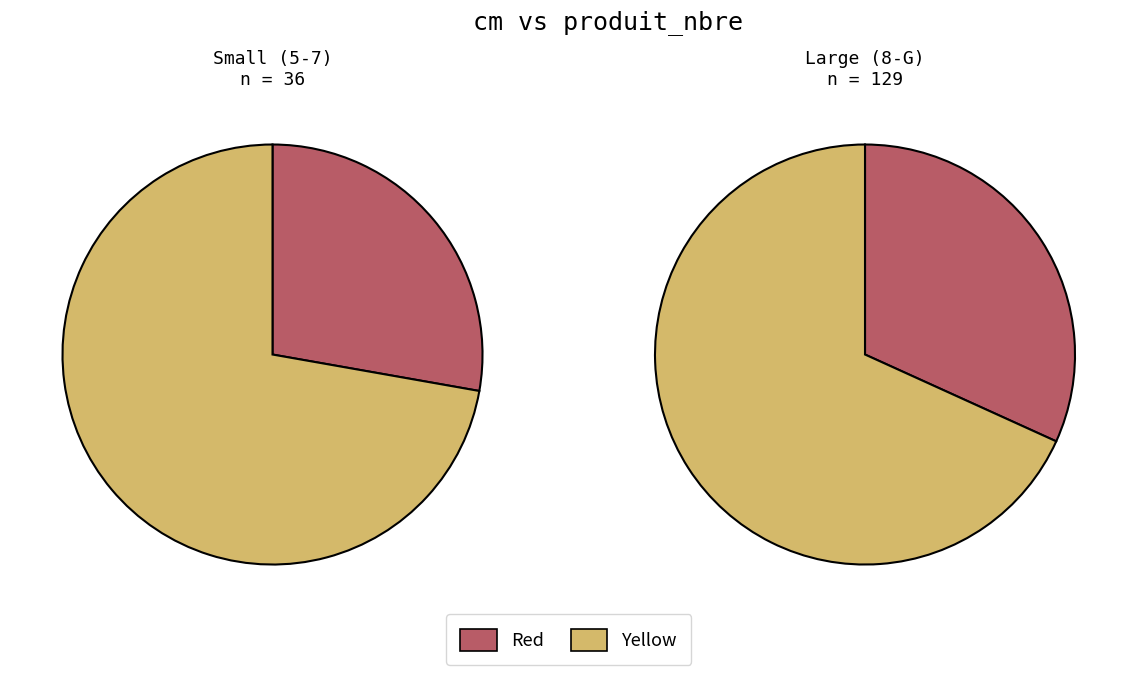

Does 5 represent more than half of the total?

No